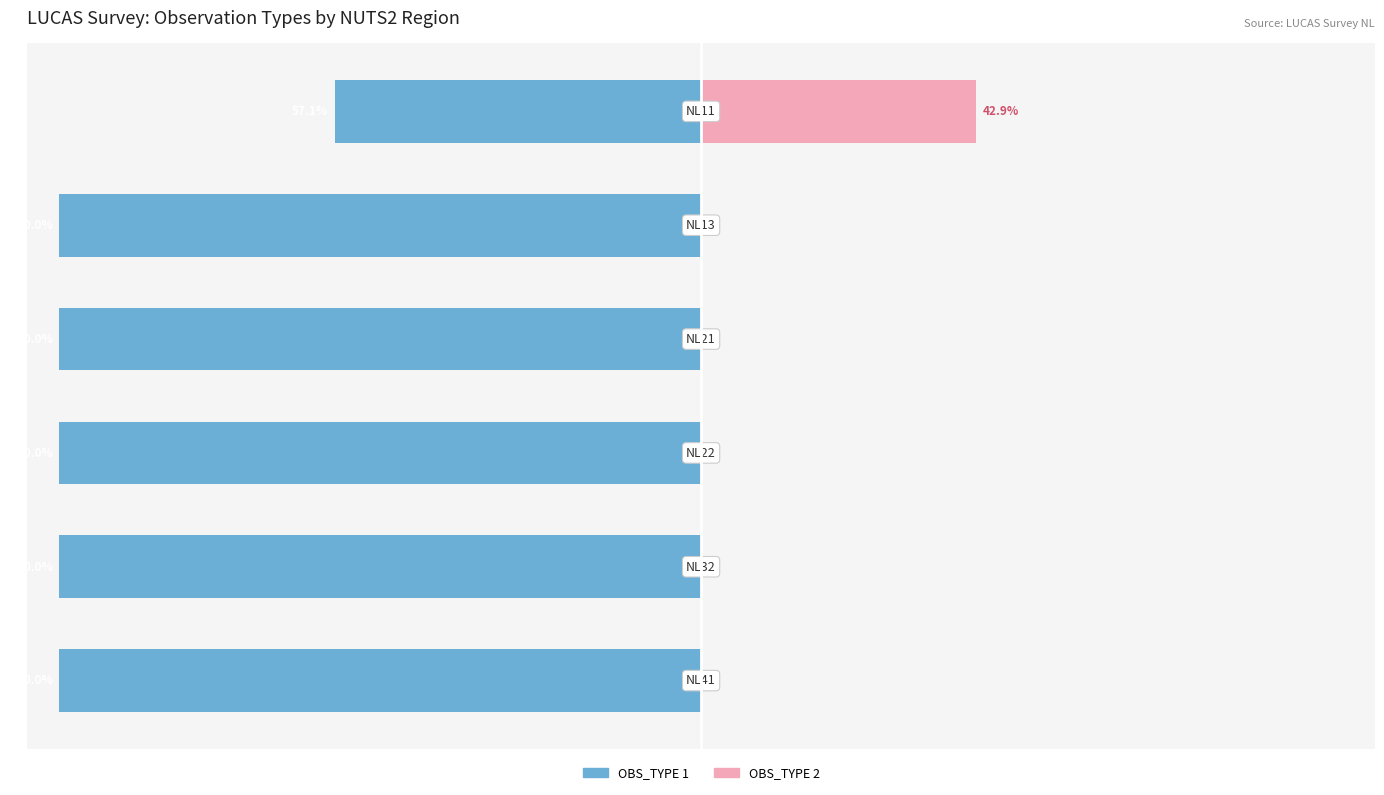

Are the bars horizontal?

Yes